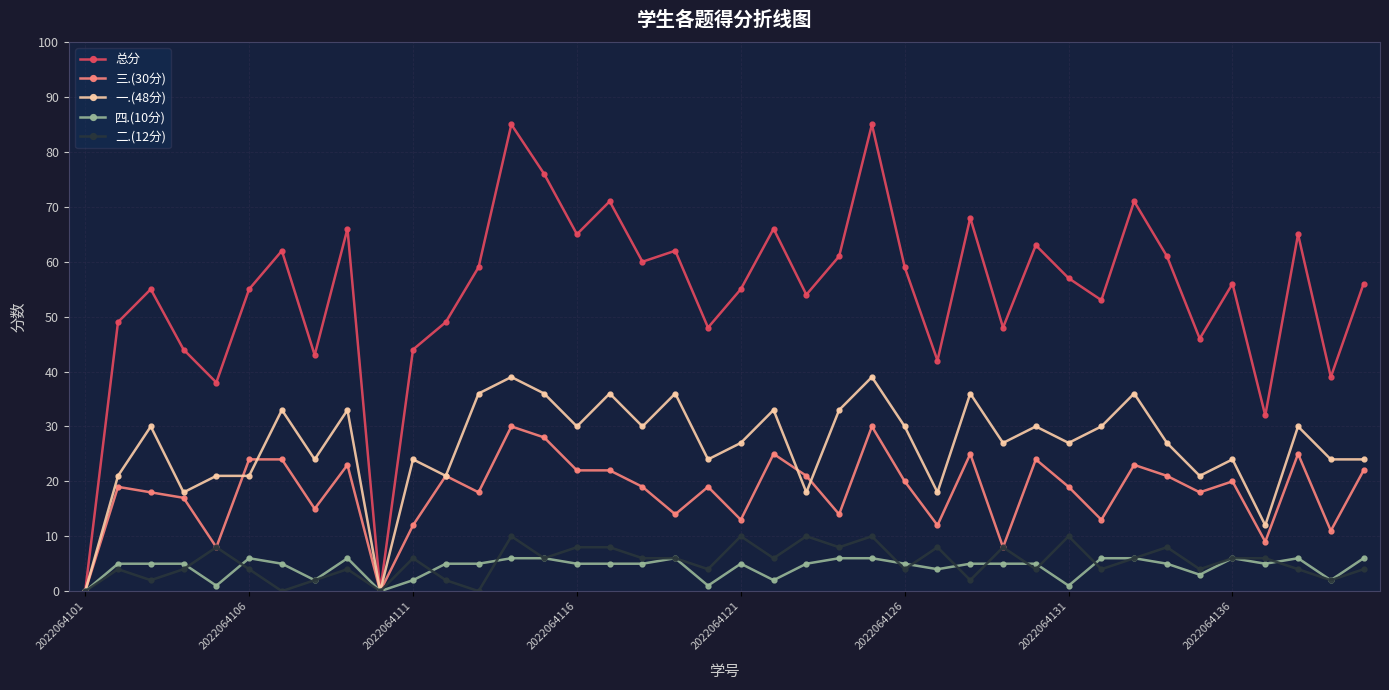

Count the number of categories in the chart.

40